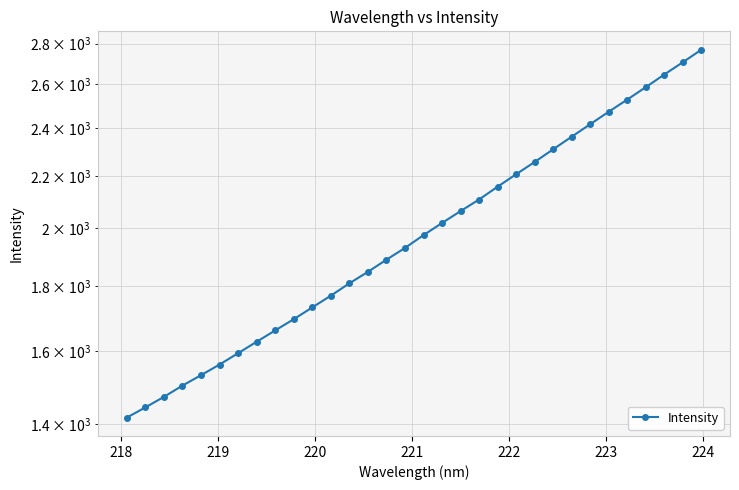

How many categories are shown in the chart?

32